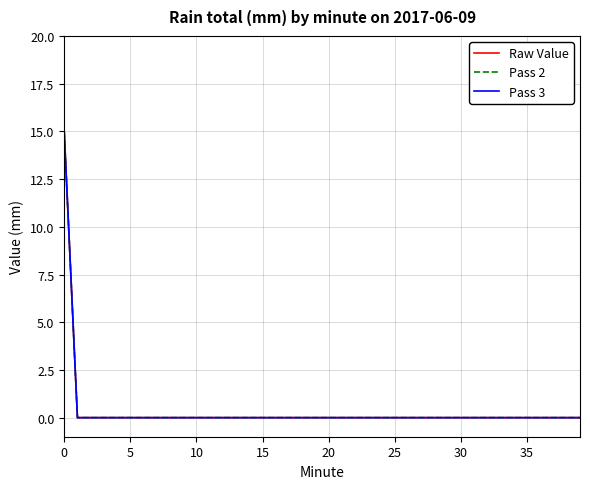

At how many categories does at least one series exceed 9?

1